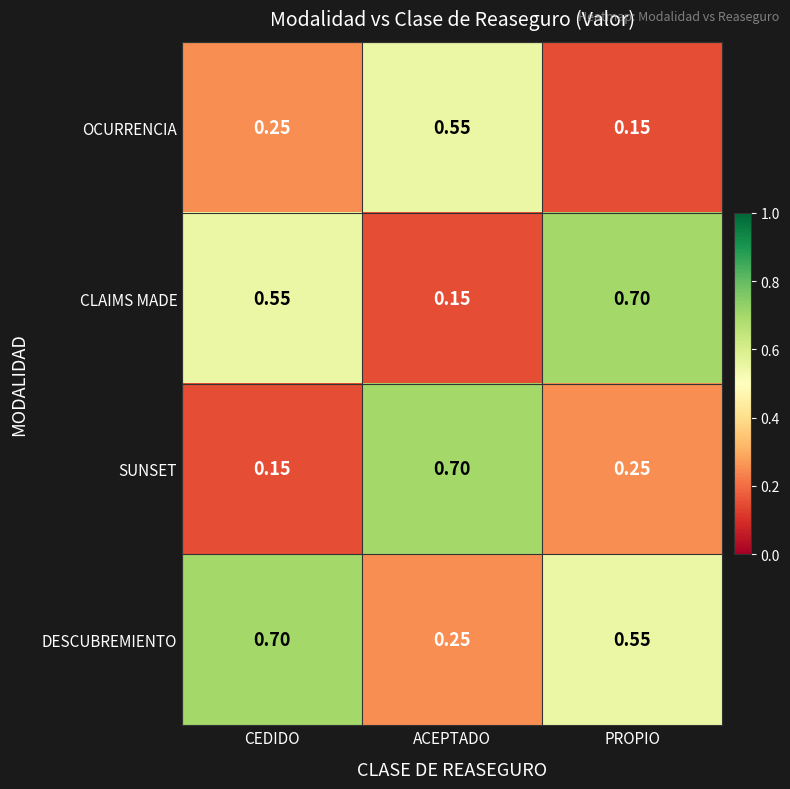

Is the value of DESCUBREMIENTO at CEDIDO greater than the value of OCURRENCIA at CEDIDO?

Yes